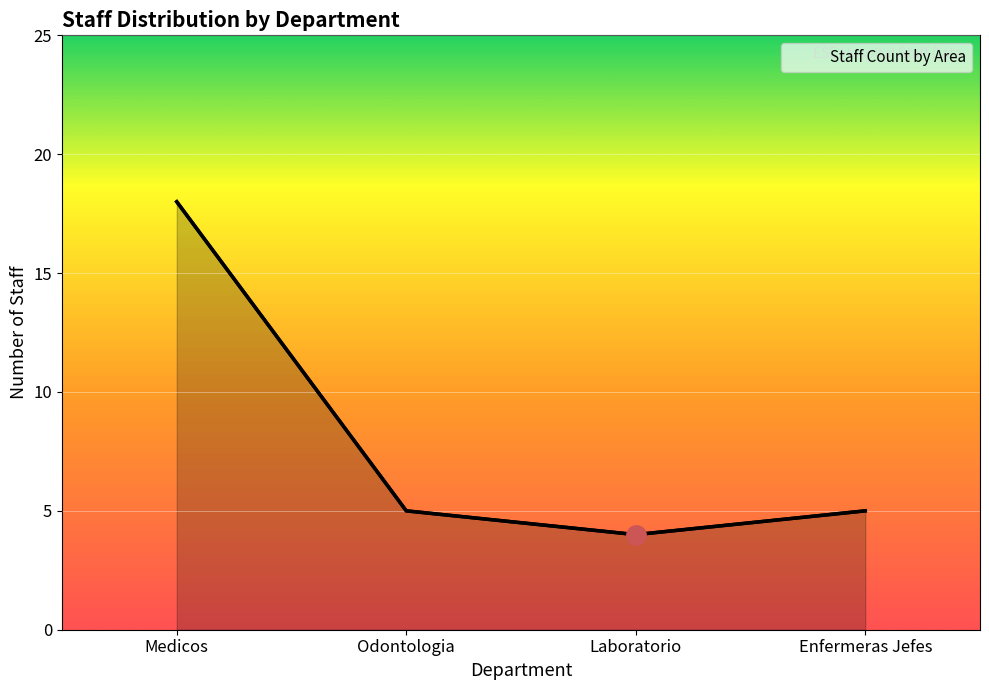

The chart shows a value of 7 at Enfermeras Jefes. True or false?

False